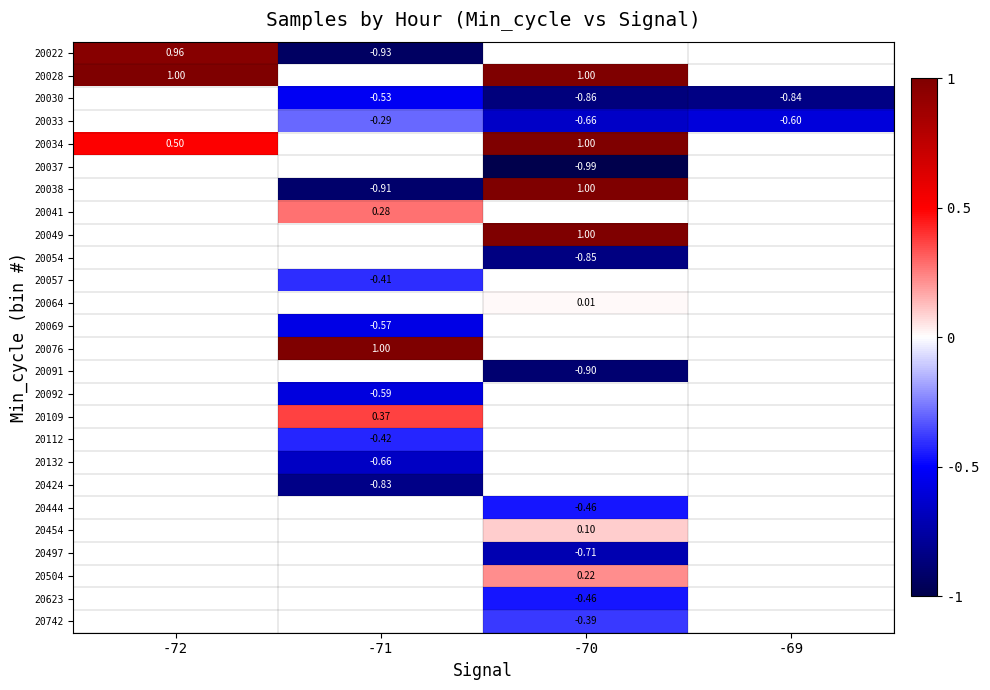

Which category has the lowest value across all series?

-70